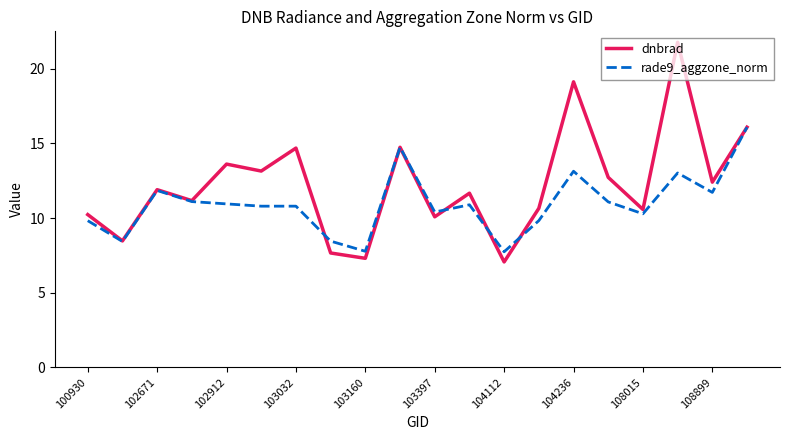

Which series has the largest range (max minus min)?

dnbrad